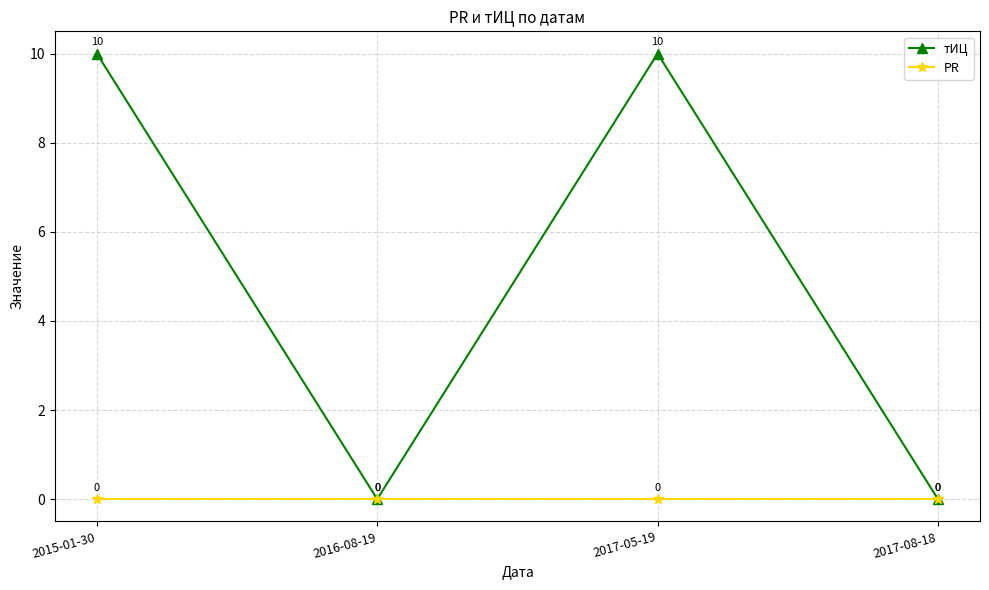

What is the average value of the тИЦ series?

5